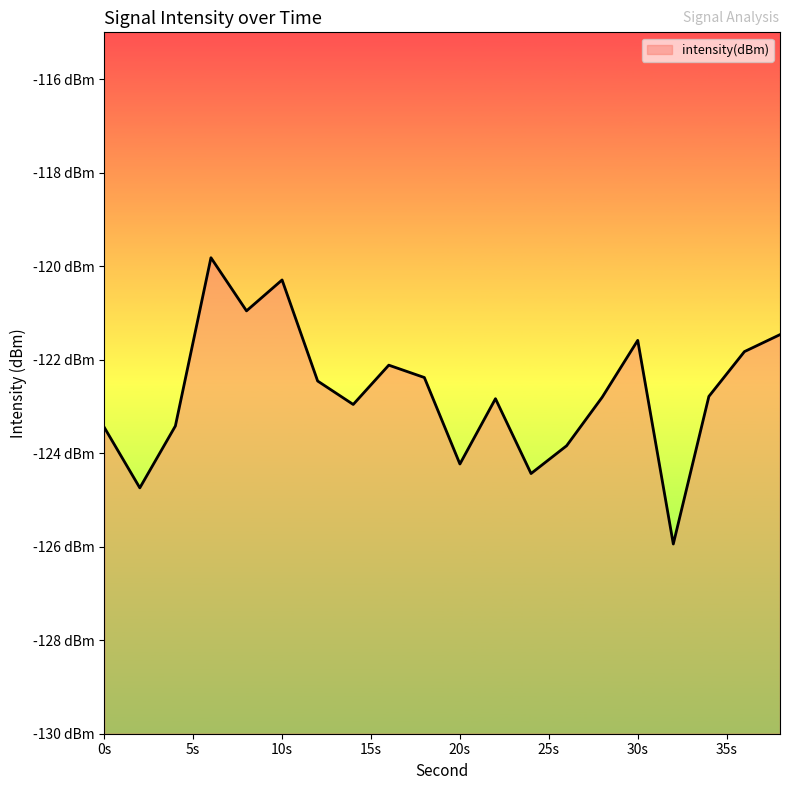

How many lines are shown in the chart?

1